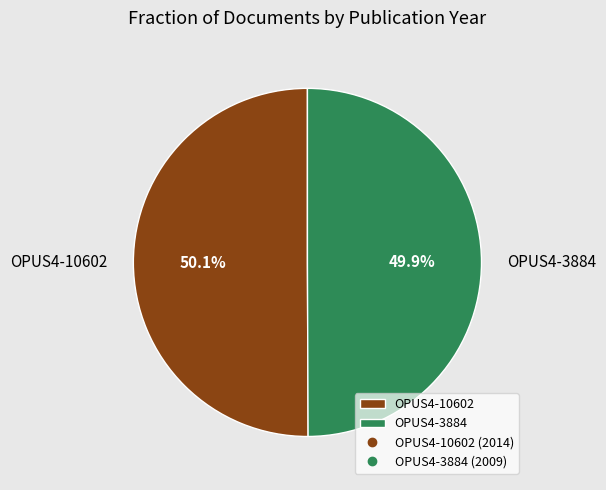

Does any single category account for the majority?

Yes